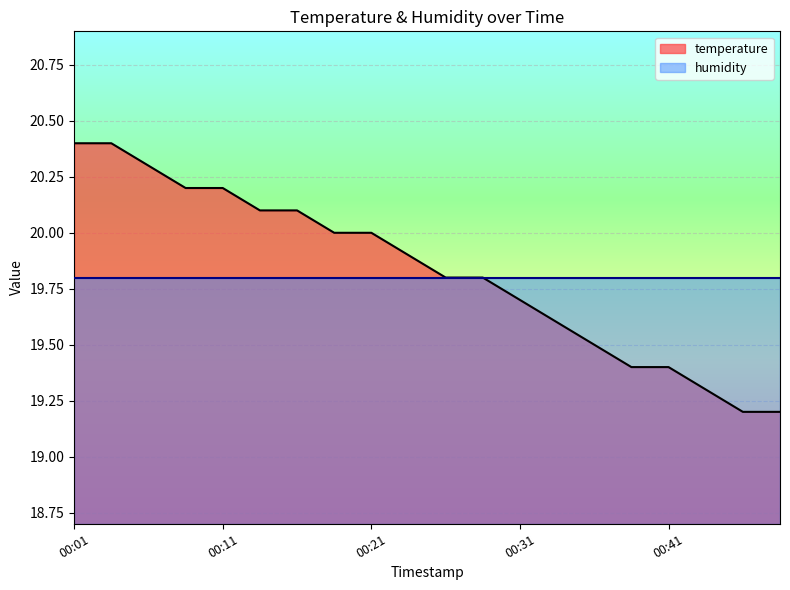

The chart shows a value of 12.9 at 00:14. True or false?

False